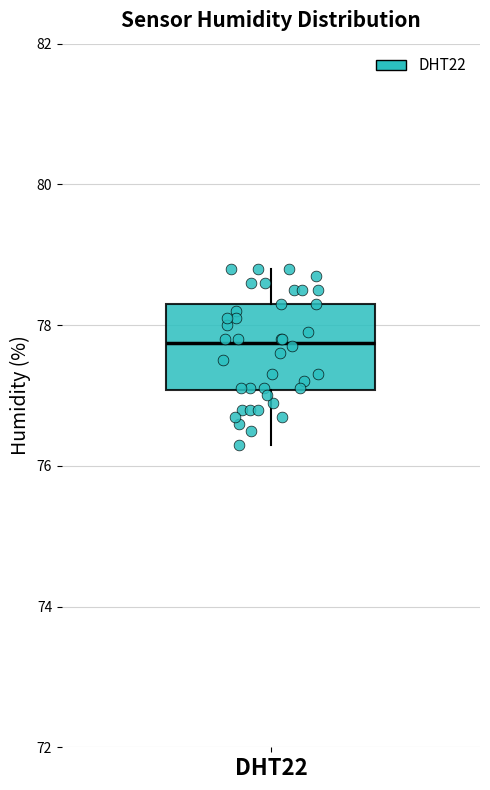

Where does the upper whisker of the box for DHT22 end on the y-axis? The values are not printed on the chart, so give them approximately, as read against the axis.

78.8